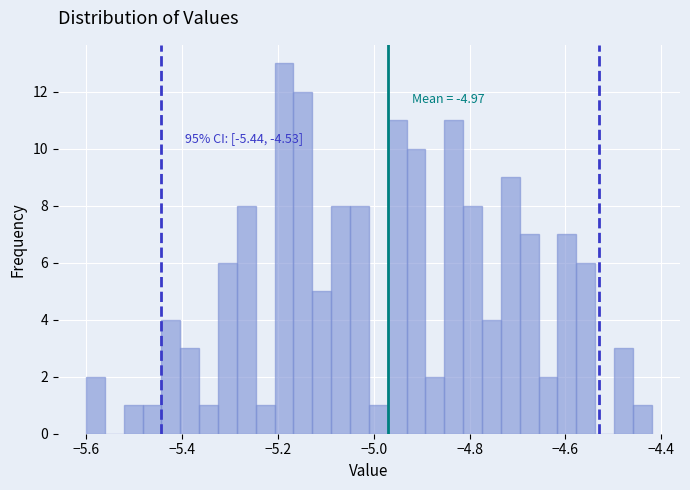

Around what value on the x-axis is the tallest bar? Give the approximate position of its centre, as read against the axis.

-5.18